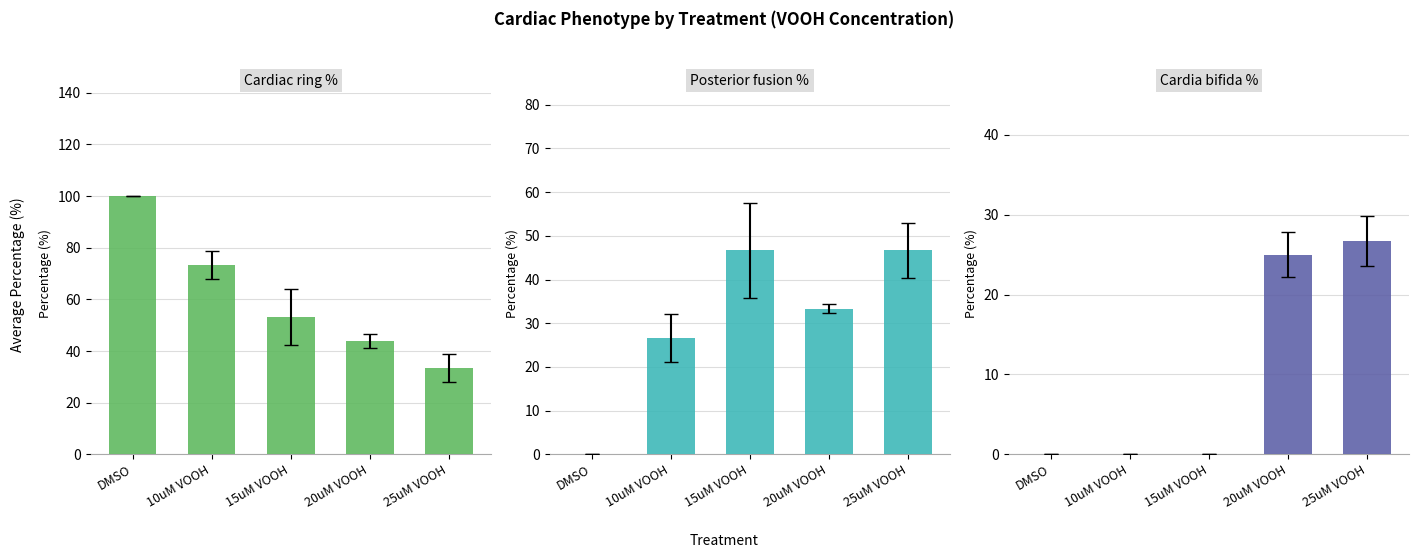

Which category has the lowest value in the Posterior fusion % series?

DMSO